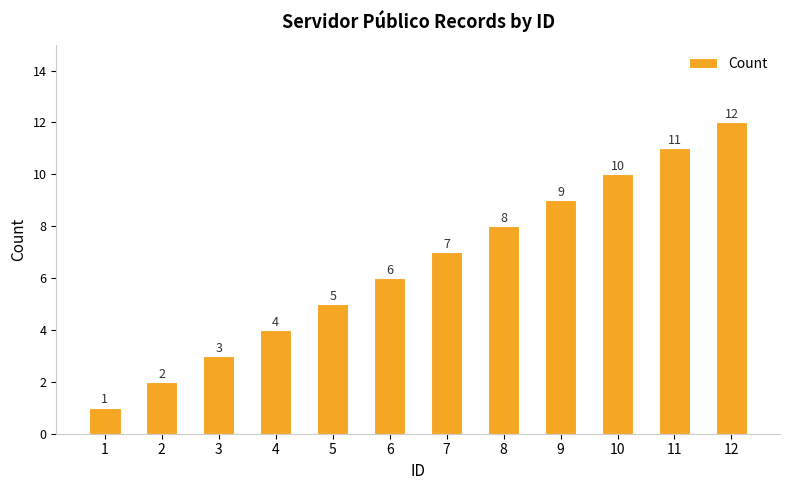

What is the change in value from 2 to 10?

+8